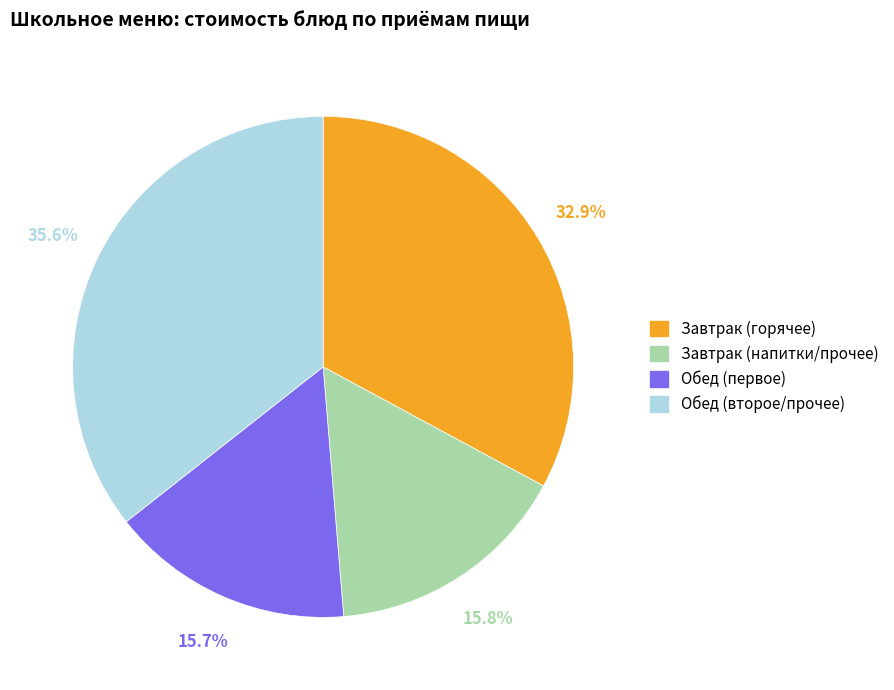

Is there any slice that represents more than half of the pie?

No